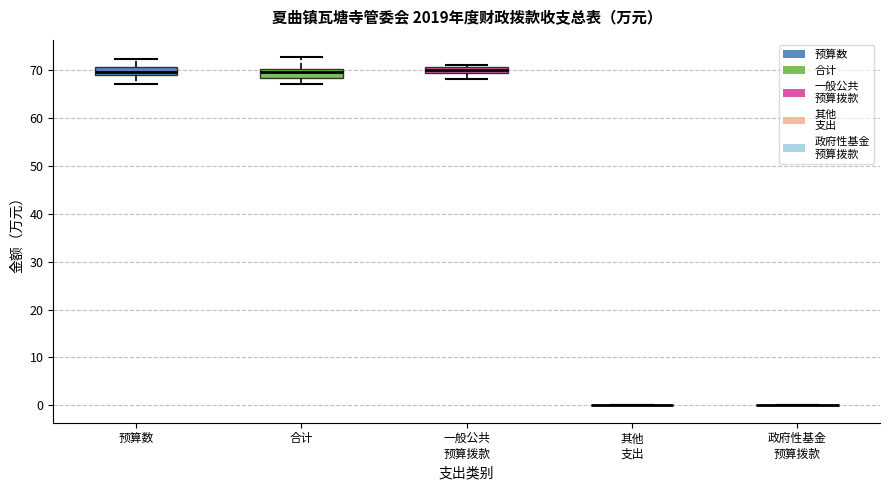

Where does the upper whisker of the box for 合计 end on the y-axis? The values are not printed on the chart, so give them approximately, as read against the axis.

73